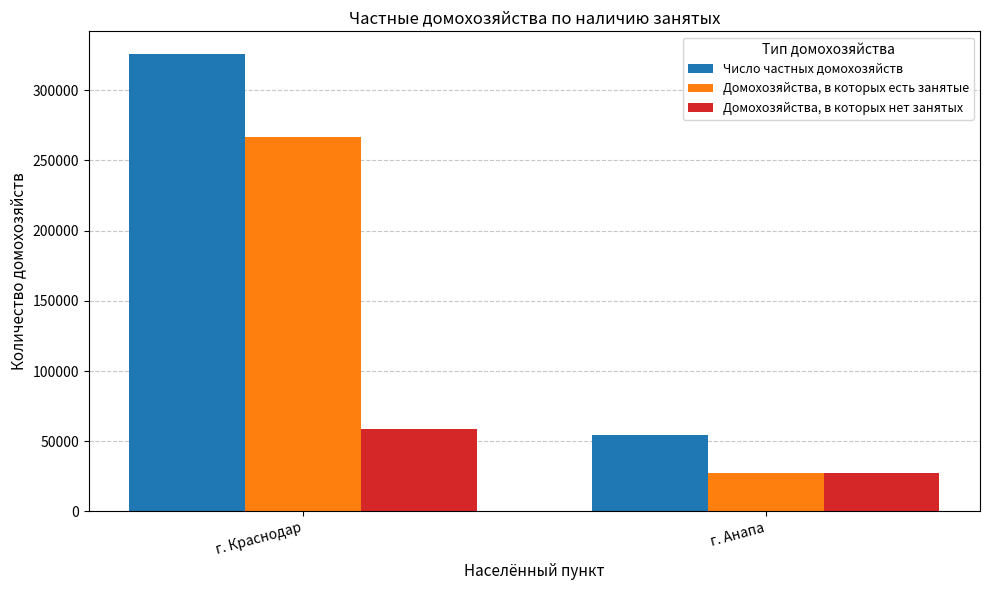

Count the number of categories in the chart.

2